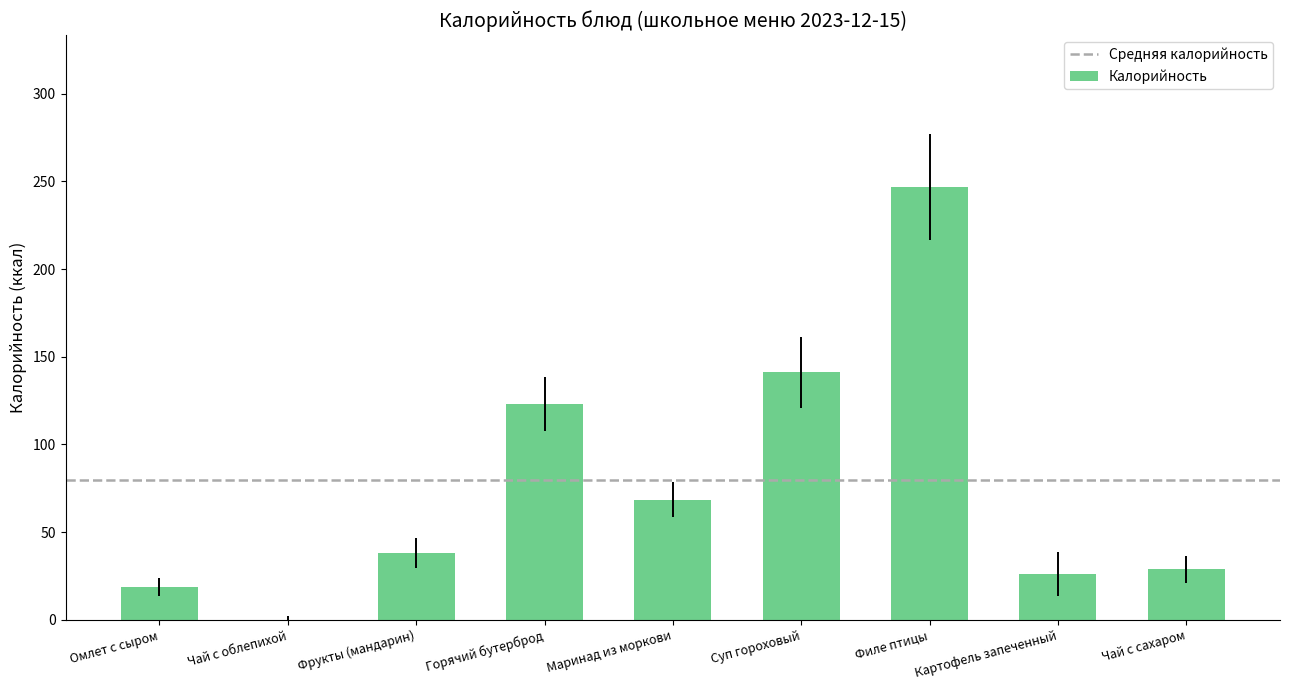

The value at Чай с облепихой is 78.8. True or false?

False